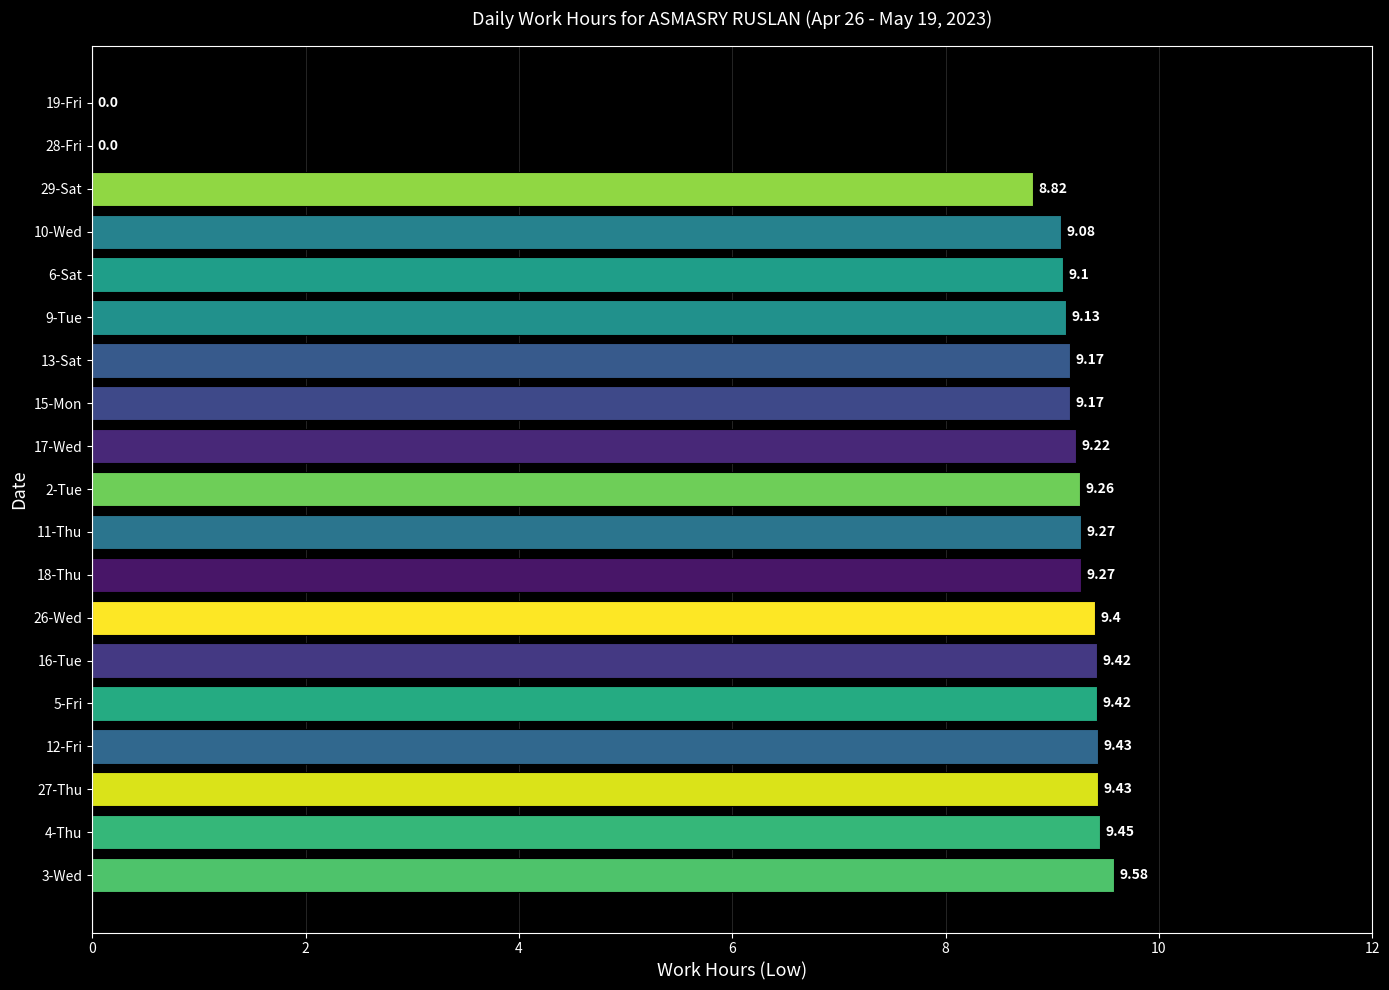

What is the sum of the values at 18-Thu and 26-Wed?

18.7